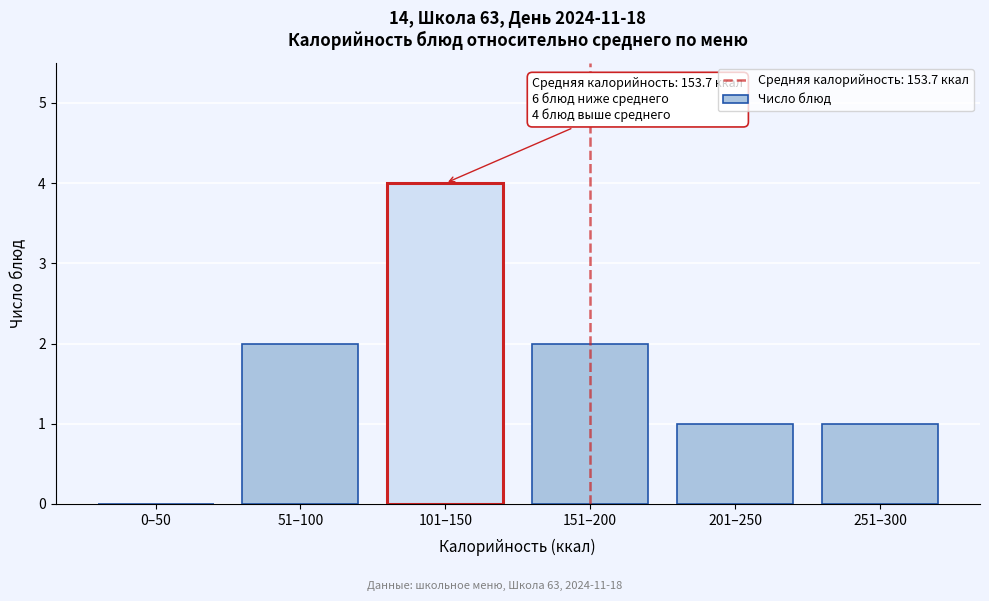

Reading right to left, what are all the values shown in this chart?

251–300=1	201–250=1	151–200=2	101–150=4	51–100=2	0–50=0